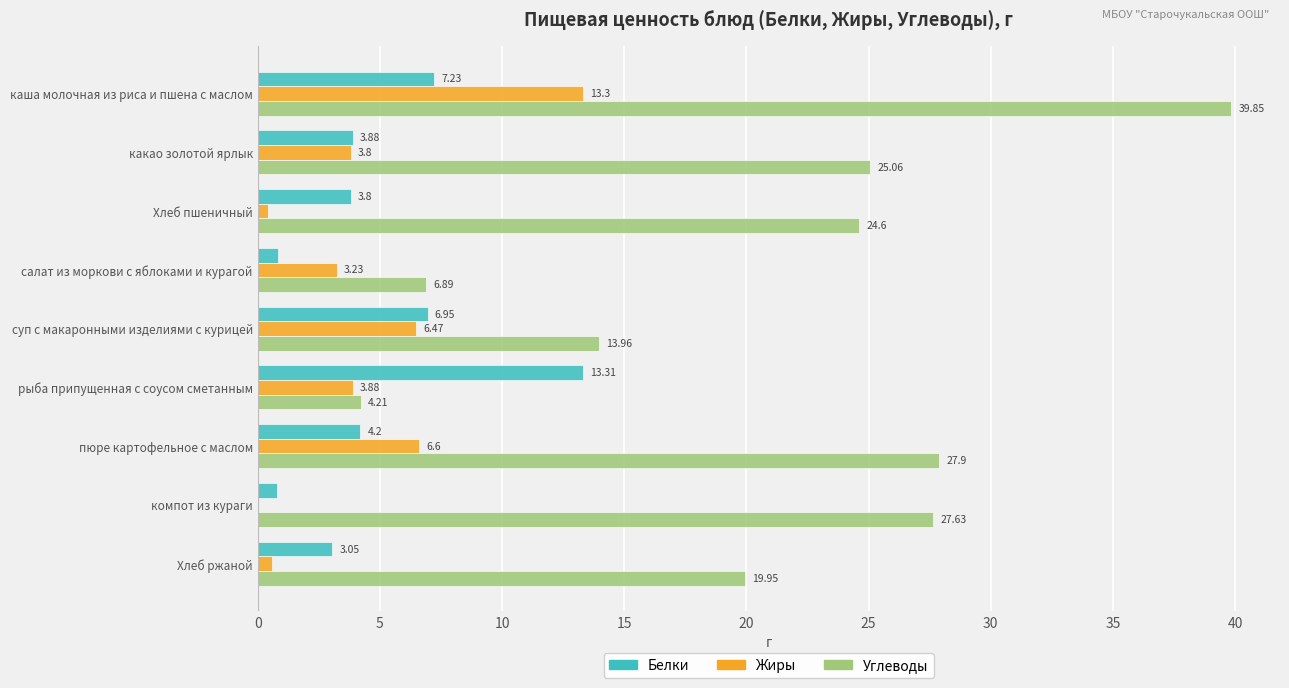

At which category is the sum across all series the highest?

каша молочная из риса и пшена с маслом